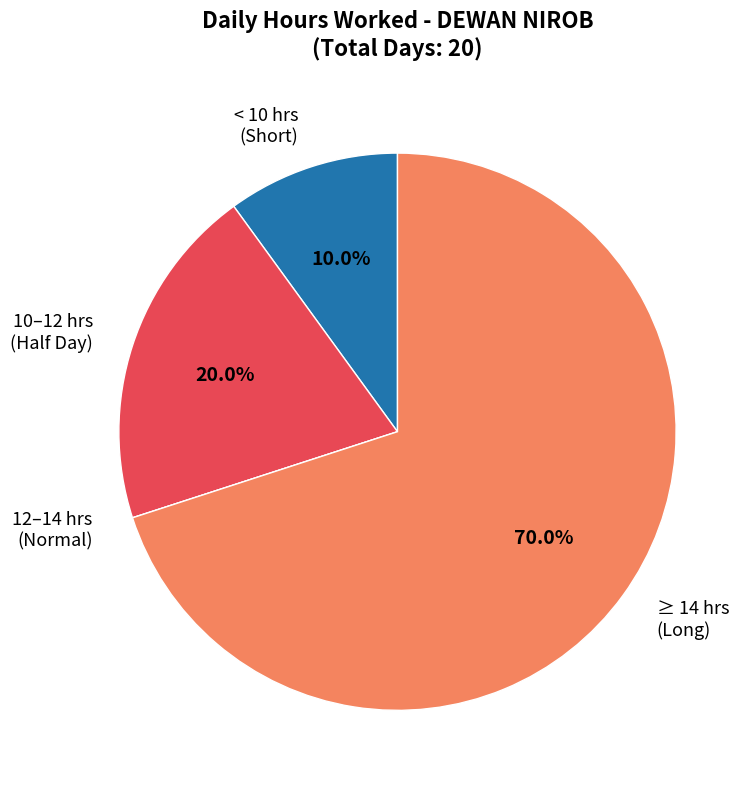

Does any single category account for the majority?

Yes